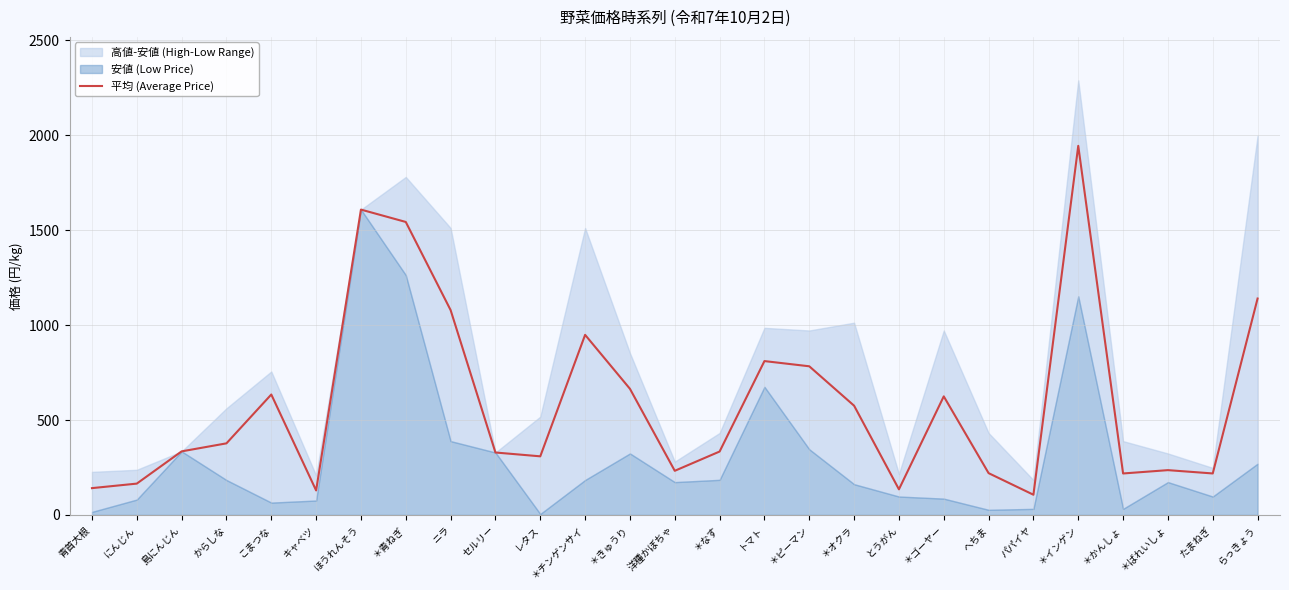

What is the change in value from セルリー to へちま?

-108.7